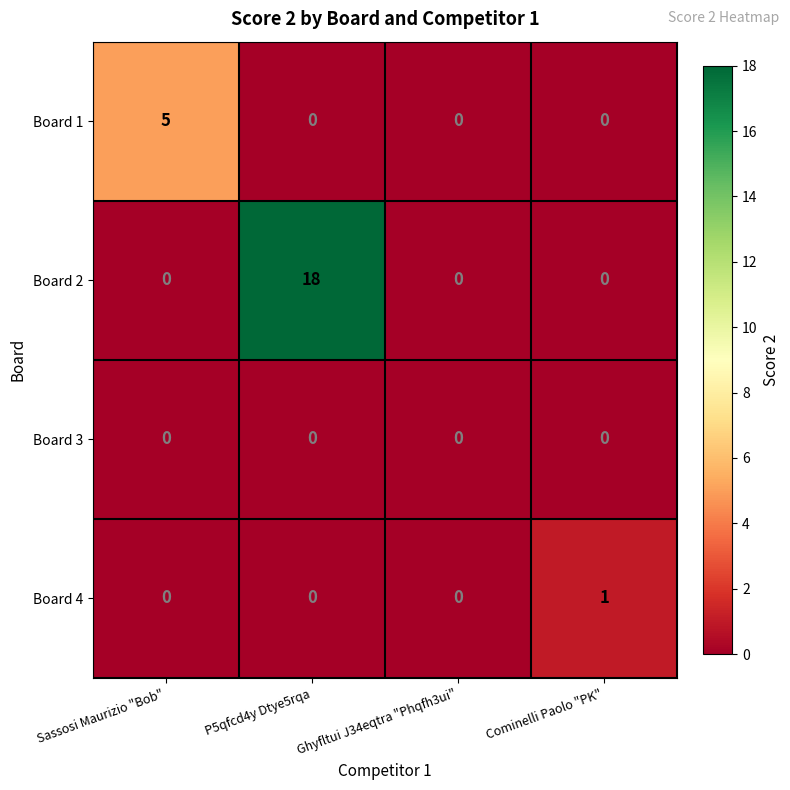

The value of Board 4 at Sassosi Maurizio "Bob" is -1. True or false?

False